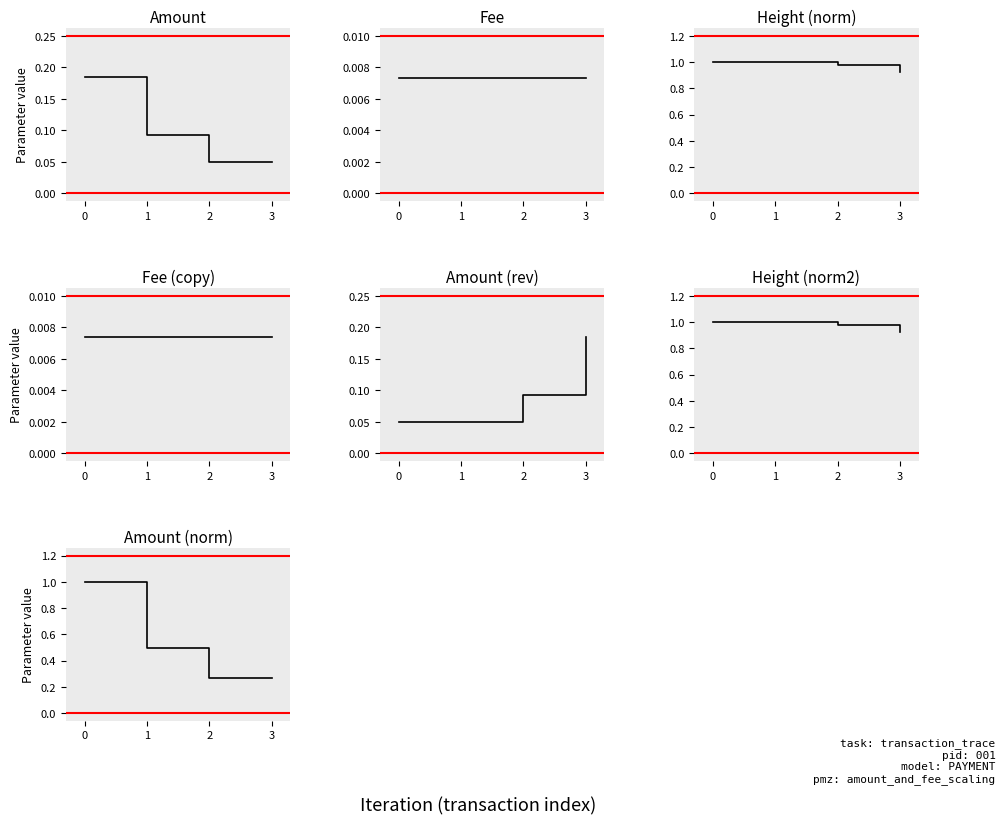

True or false: Fee and Height (norm) cross at least once.

False